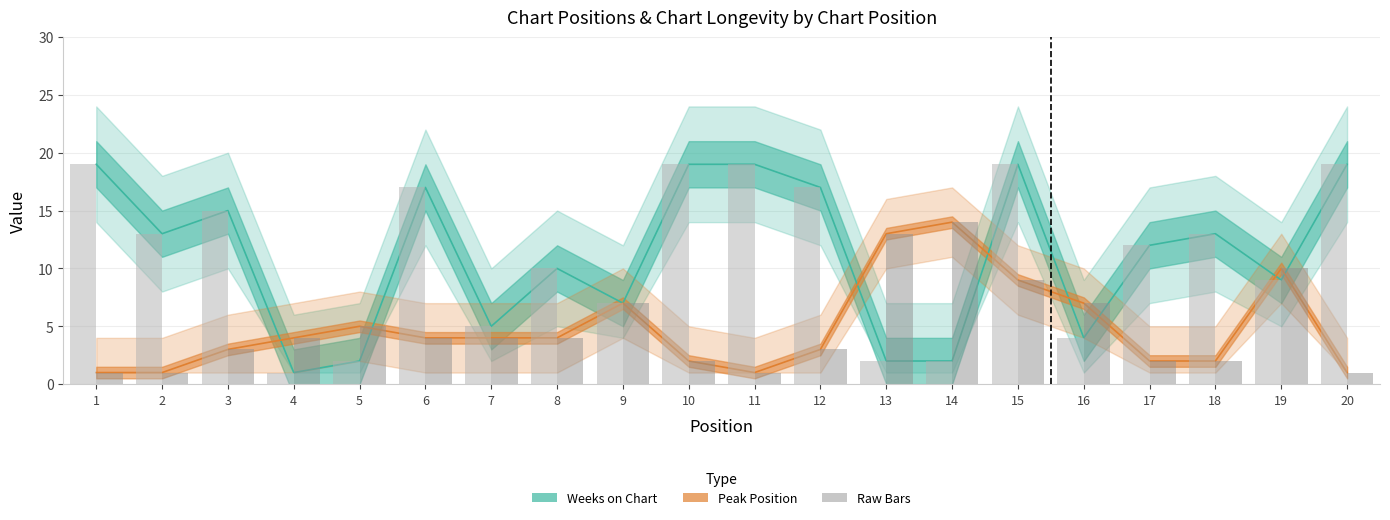

What is the sum of all Peak Position (raw) values?

97